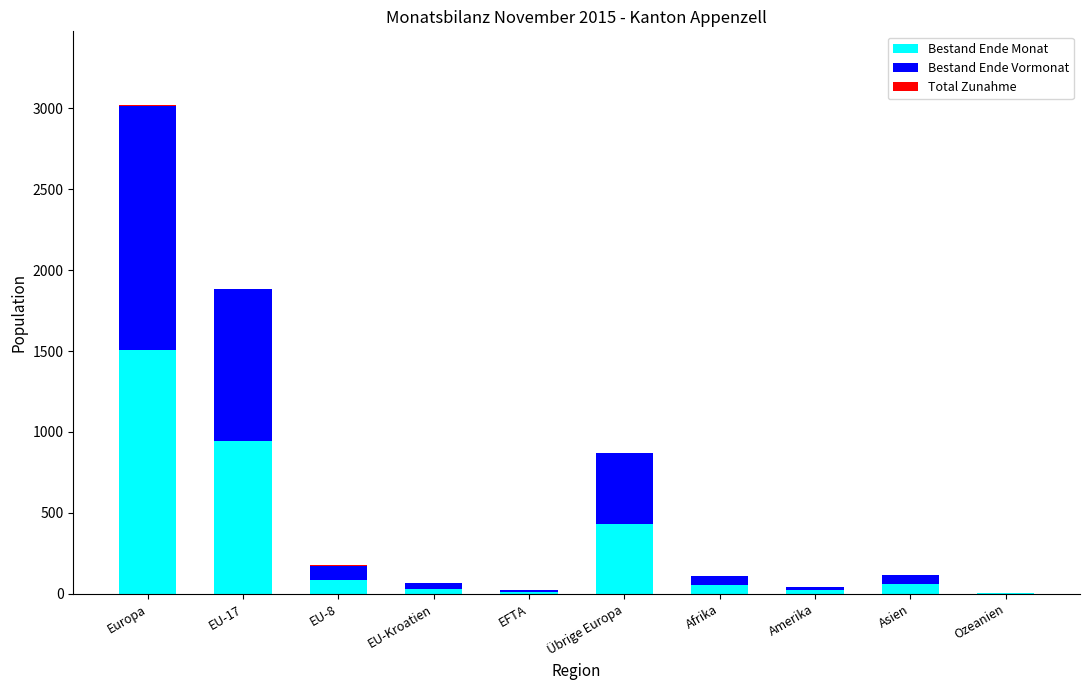

At which category is the sum across all series the highest?

Europa